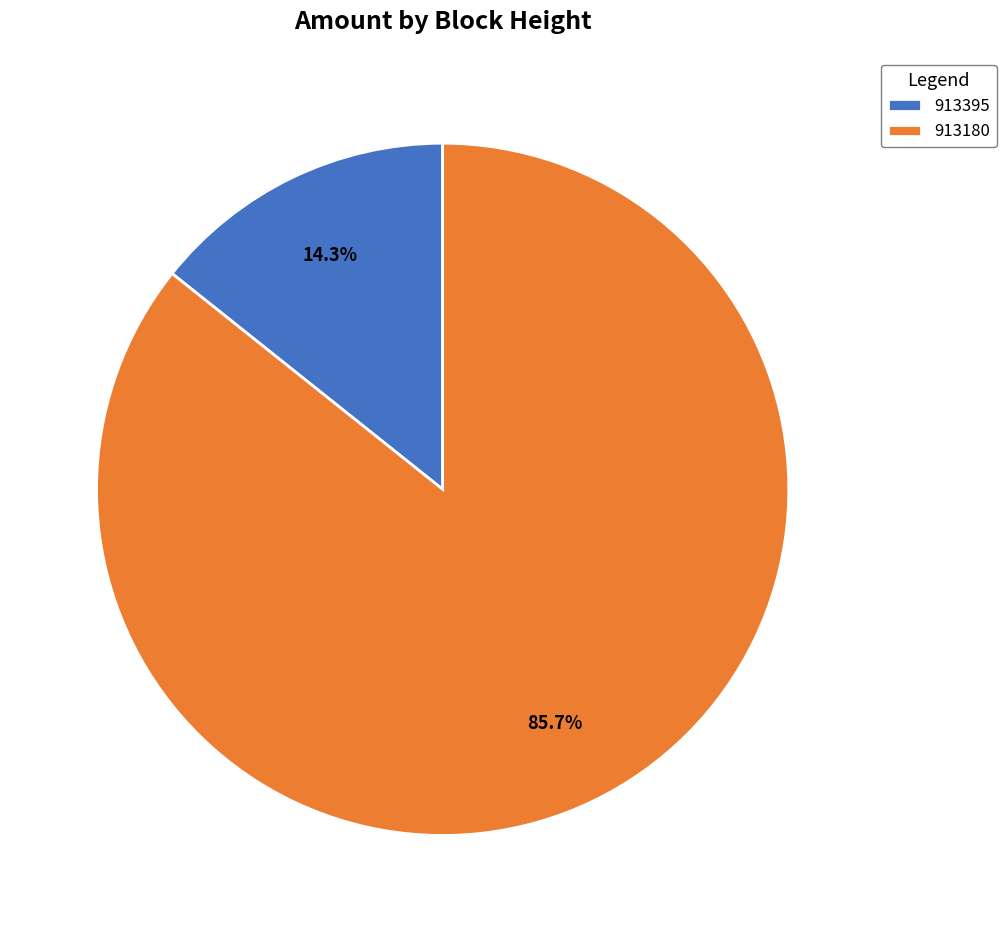

Which slice is the largest?

913180